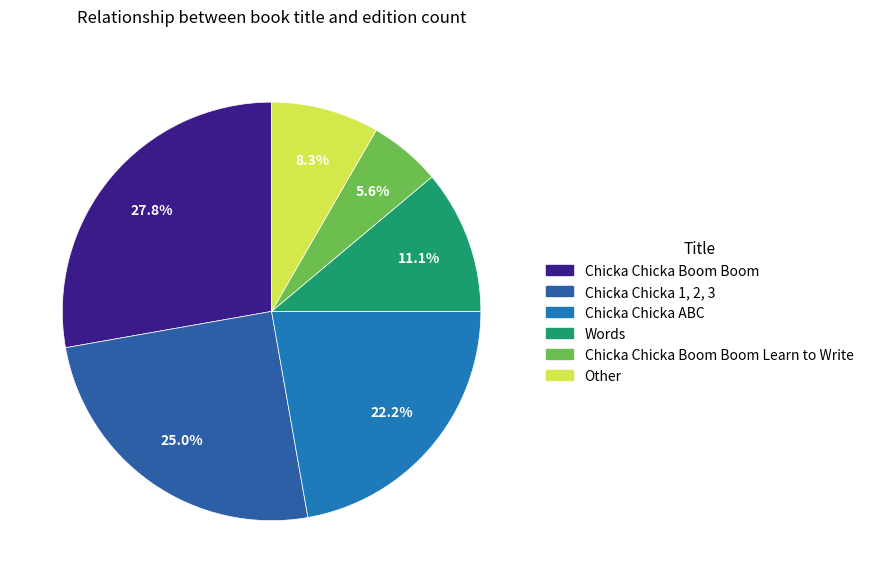

To the nearest percent, what portion does Words represent?

11%